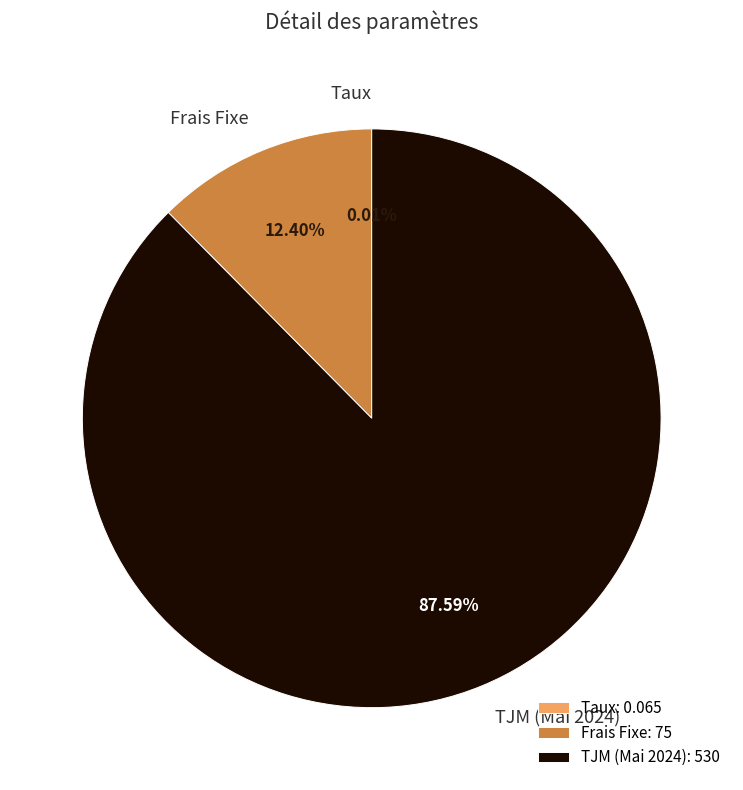

Is it true that TJM (Mai 2024) is 88% of the pie?

True